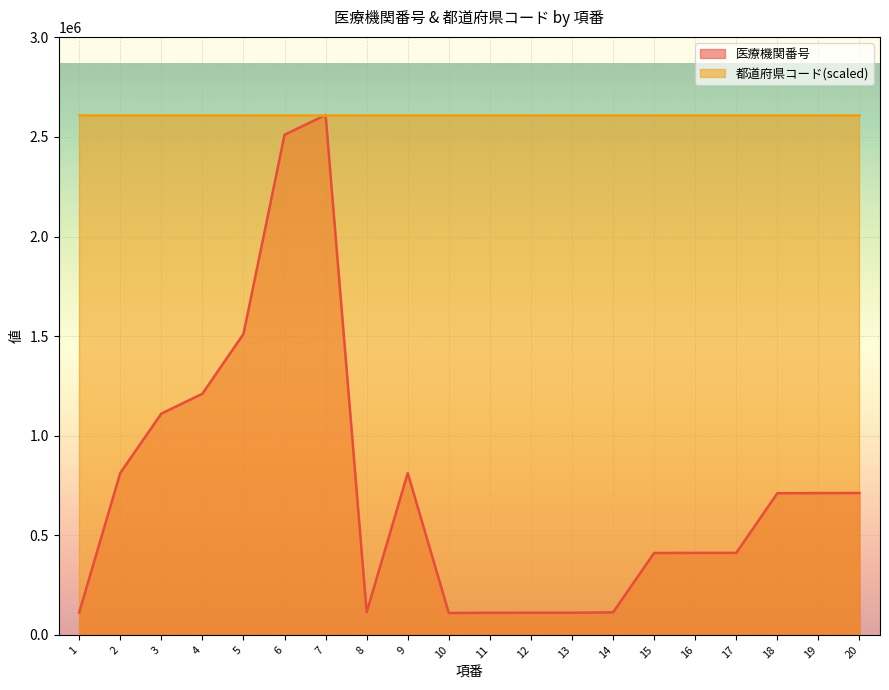

What is the difference between the values at 5 and 9?

698281